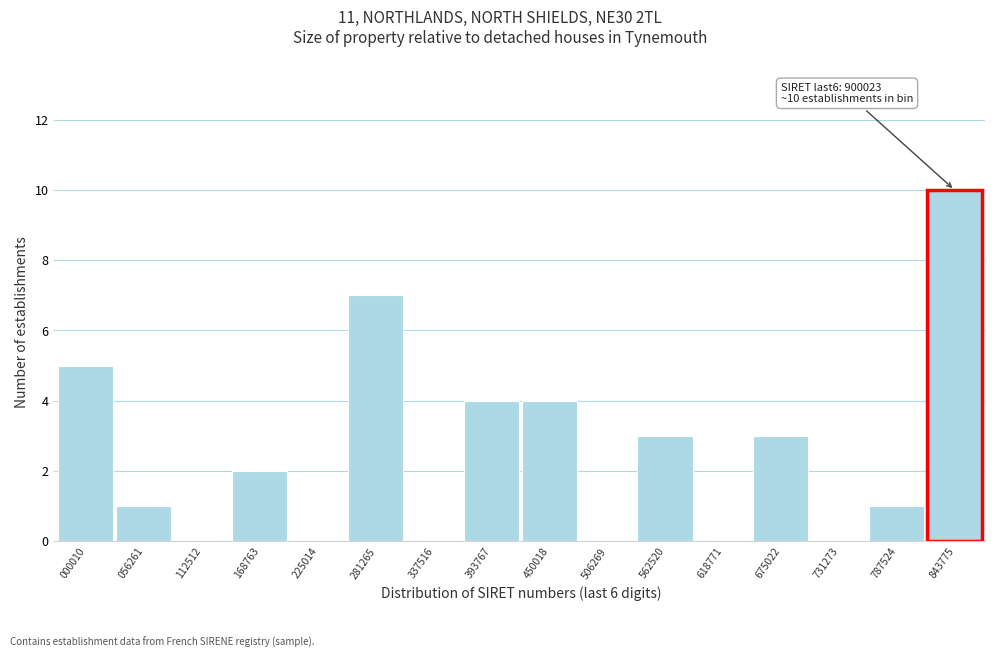

Reading right to left, transcribe all the data shown in this chart.

843775=10	787524=1	731273=0	675022=3	618771=0	562520=3	506269=0	450018=4	393767=4	337516=0	281265=7	225014=0	168763=2	112512=0	056261=1	000010=5